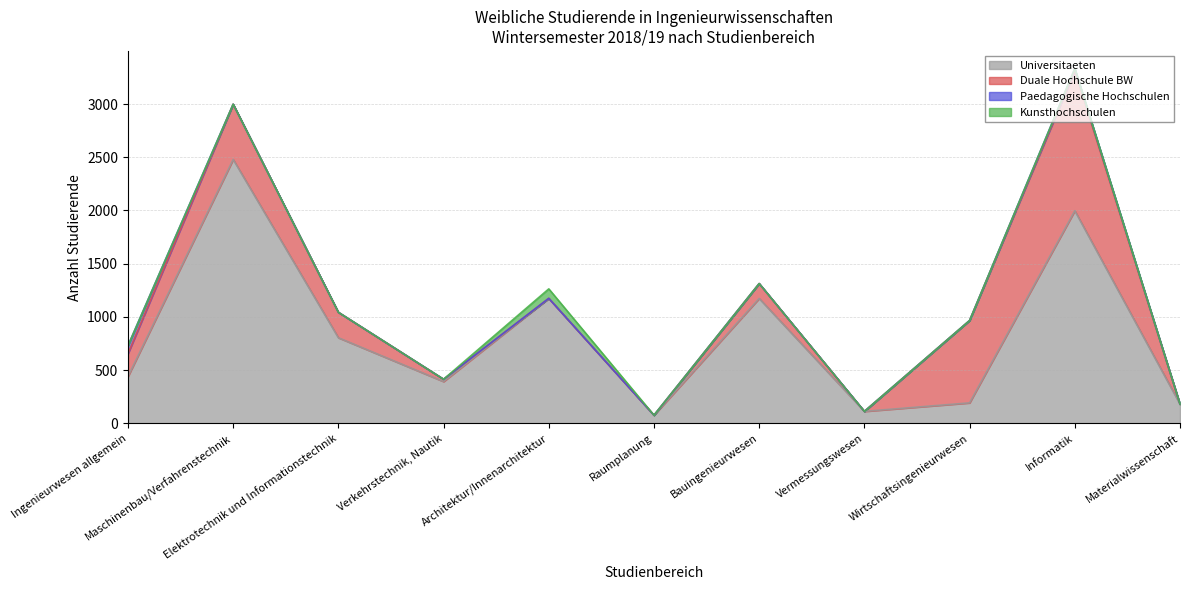

How many interior local peaks does the Duale Hochschule BW series have?

3